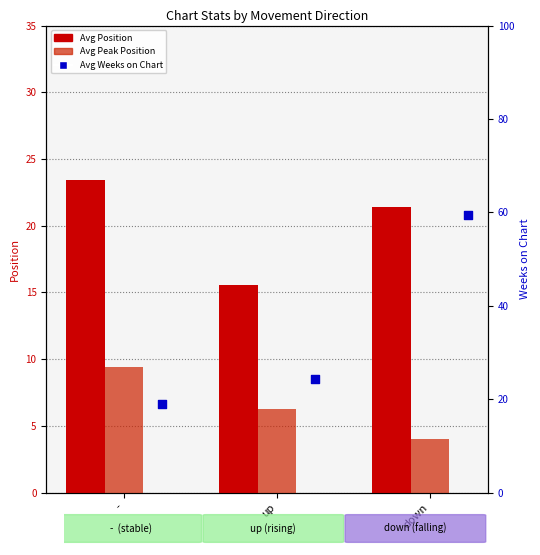

At how many categories does at least one series exceed 4?

3